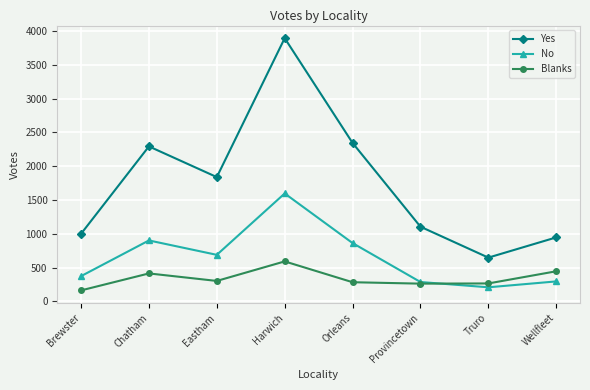

What are all the series names shown in the legend?

Yes, No, Blanks